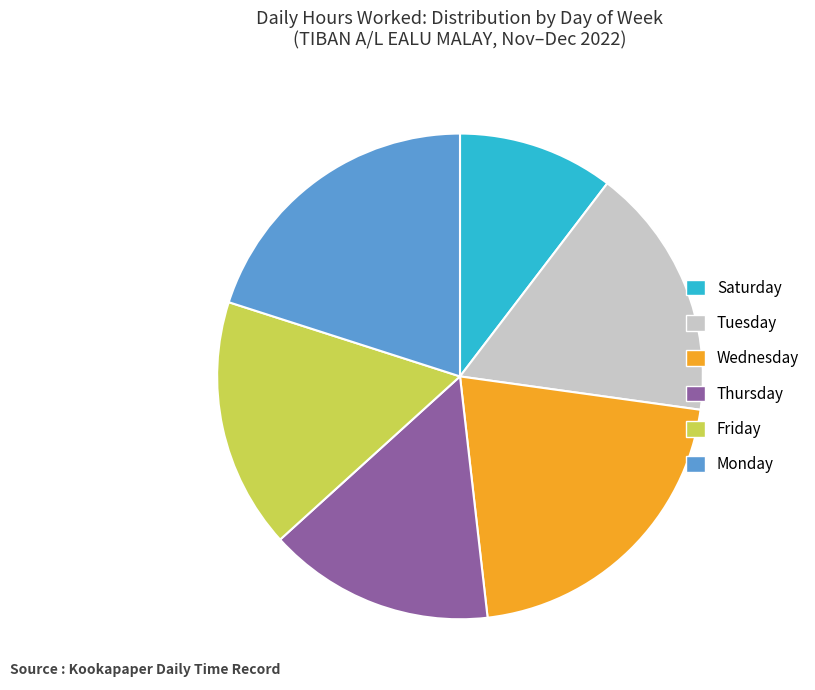

Does any single category account for the majority?

No